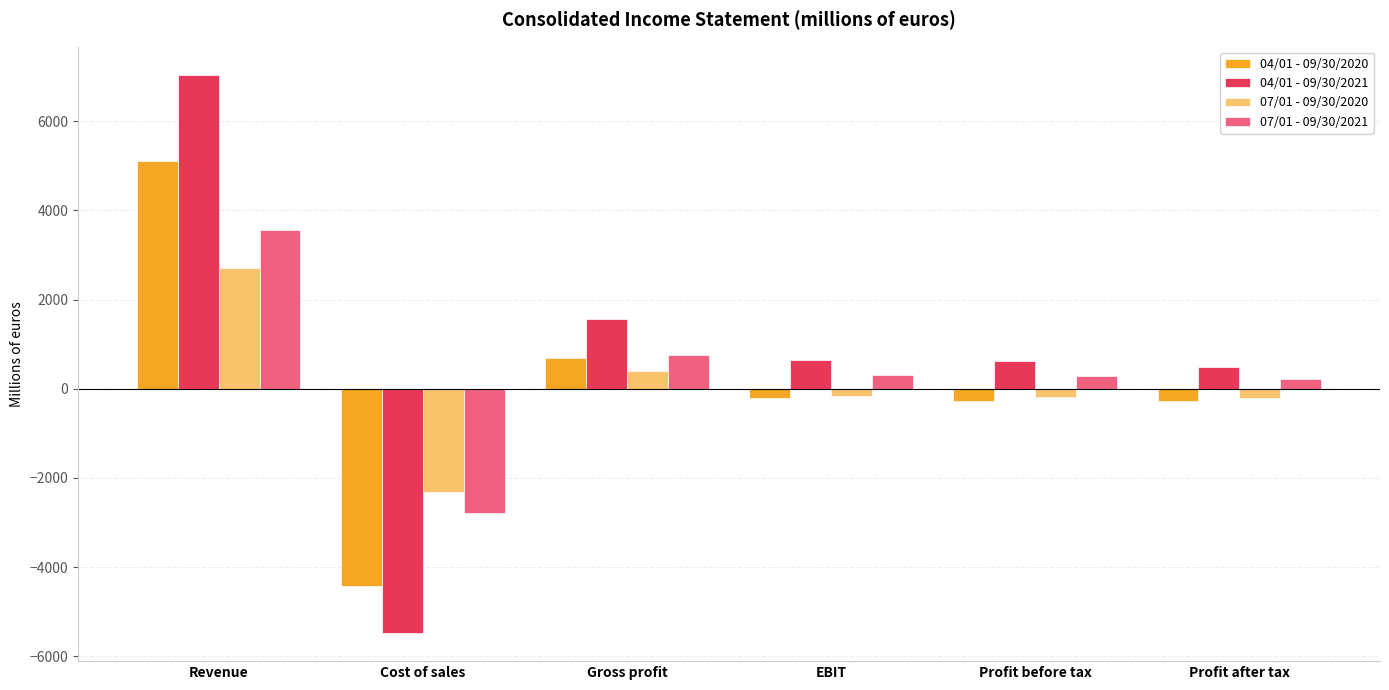

What is the smallest value displayed?

-5480.6